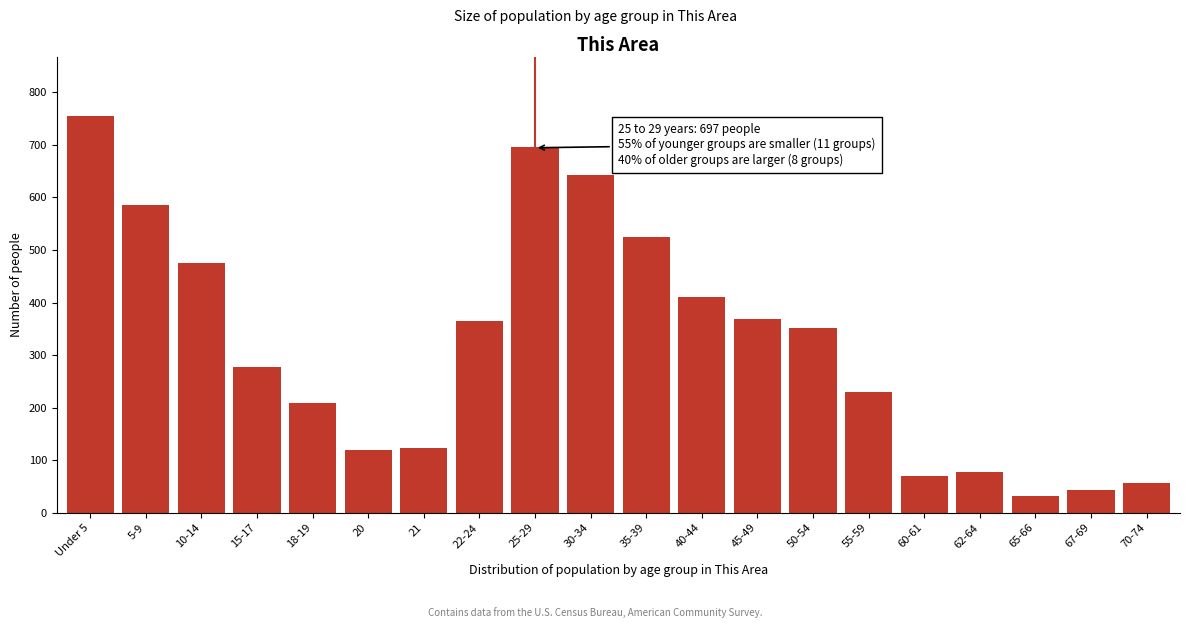

Reading right to left, extract all data points from this chart.

70-74=56	67-69=44	65-66=31	62-64=77	60-61=70	55-59=229	50-54=352	45-49=369	40-44=411	35-39=525	30-34=642	25-29=697	22-24=364	21=124	20=120	18-19=209	15-17=278	10-14=476	5-9=586	Under 5=755